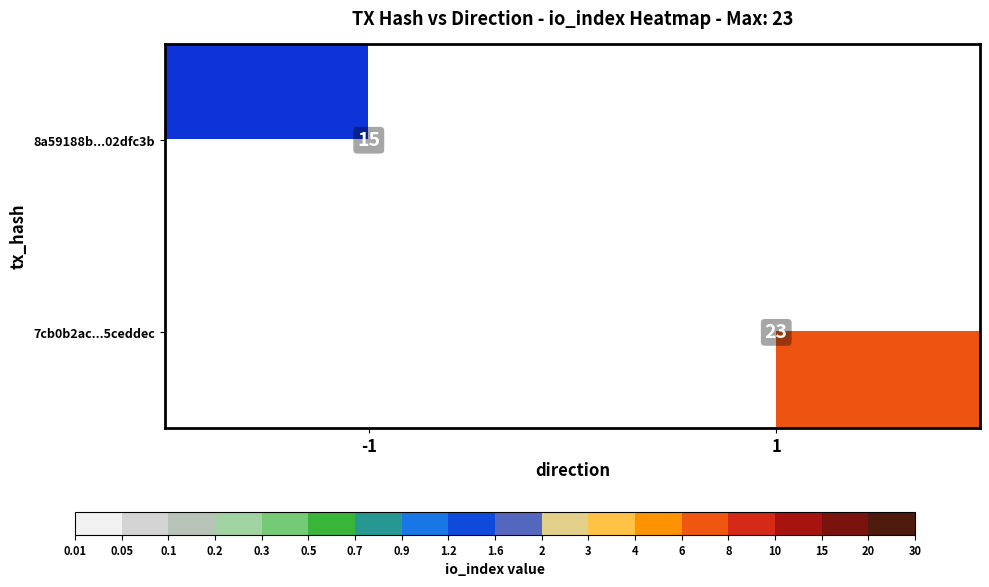

At how many categories does at least one series exceed 21?

1